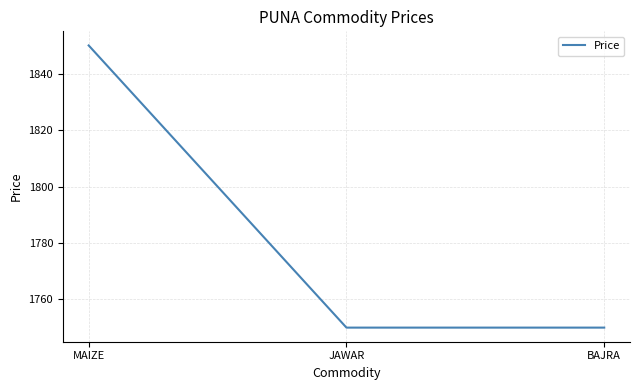

The chart shows a value of 2622 at BAJRA. True or false?

False